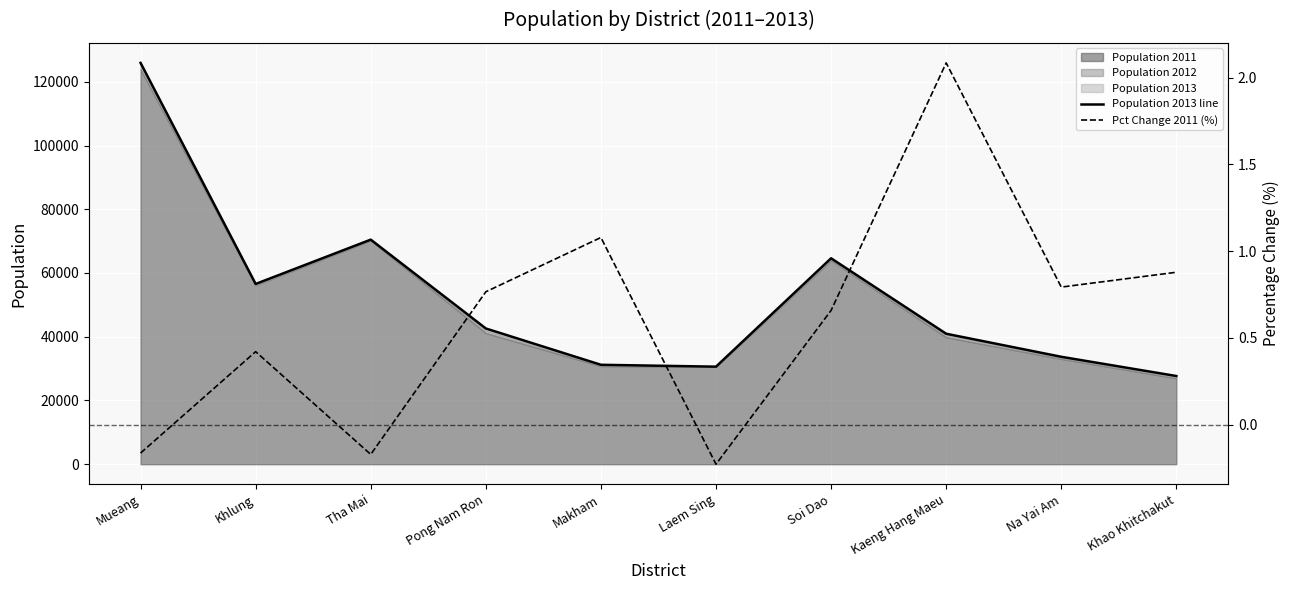

What is the minimum value for Pct Change 2011 (%)?

-0.2